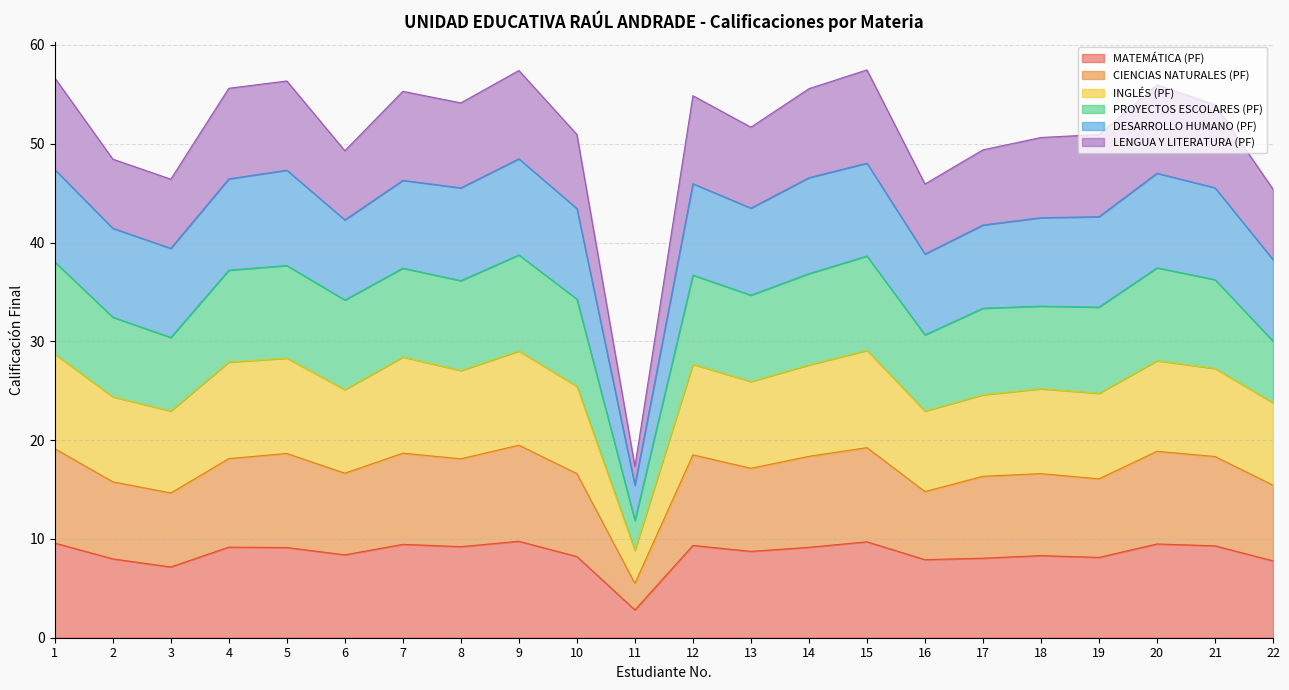

What is the highest value of the MATEMÁTICA (PF) series?

9.8